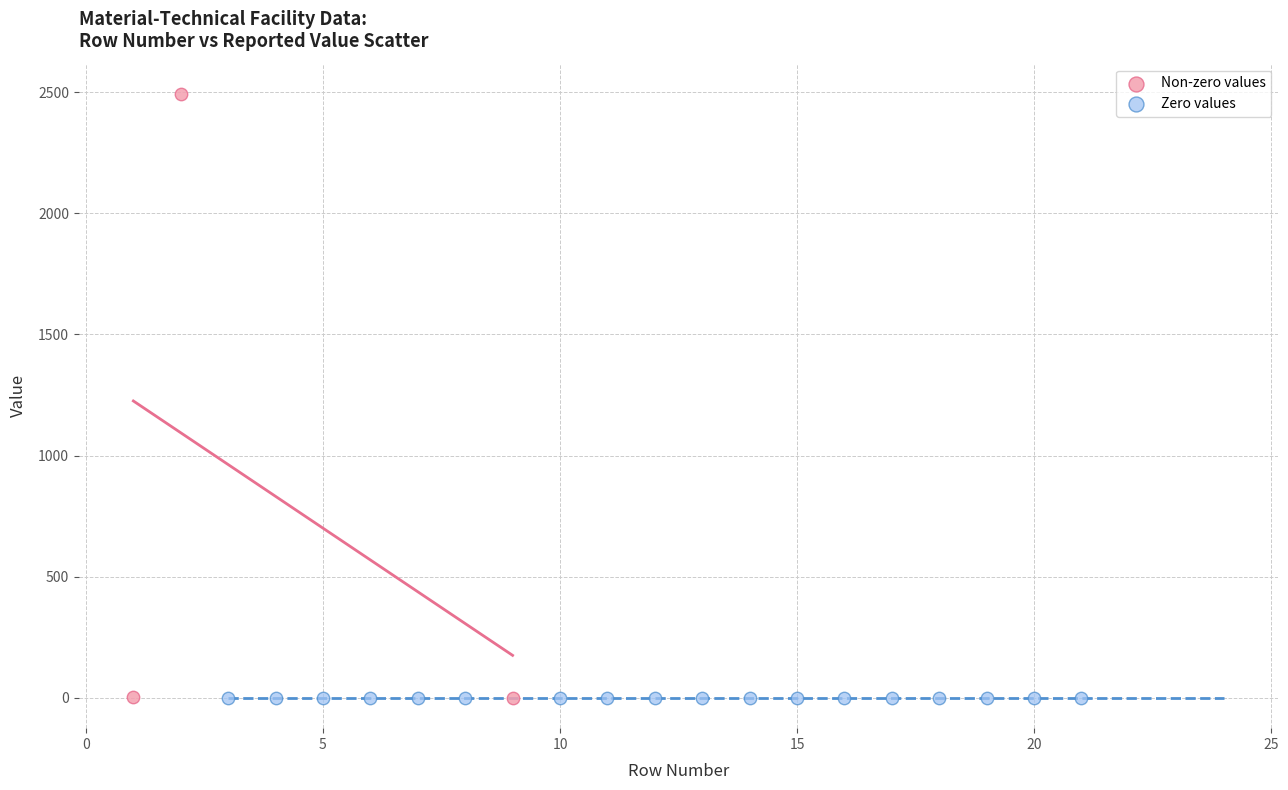

Which series reaches the maximum Y coordinate?

Non-zero values